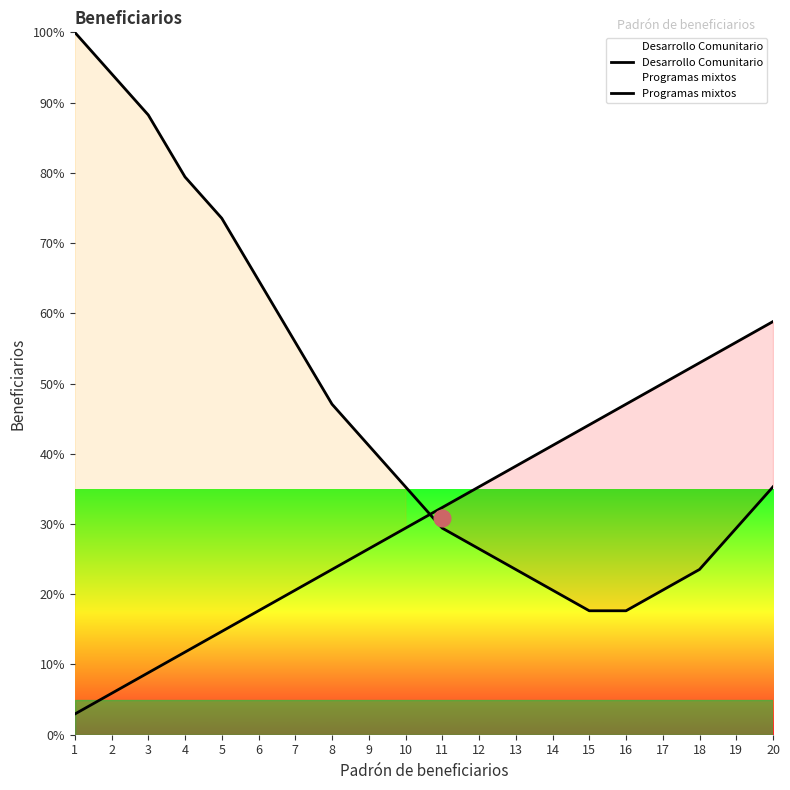

Which series has the largest range (max minus min)?

Programas mixtos